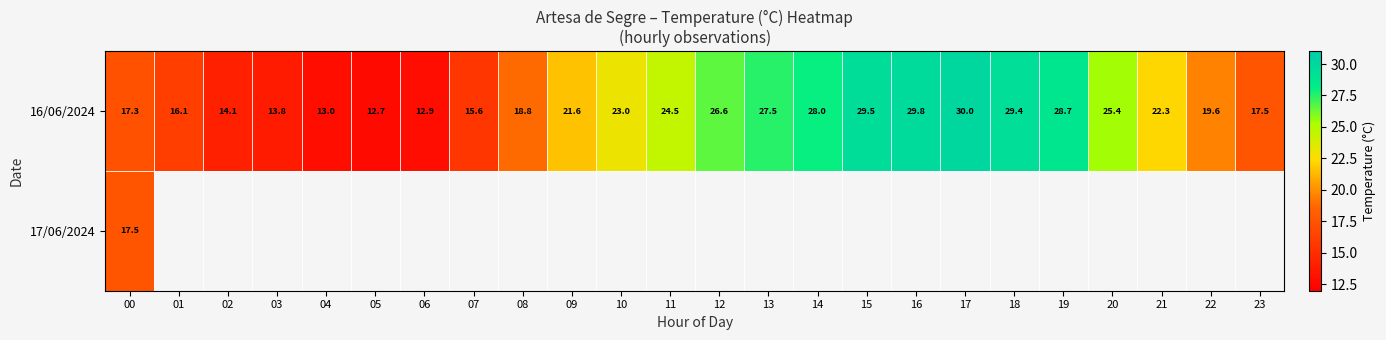

At which label is 16/06/2024 closest to 21?

09